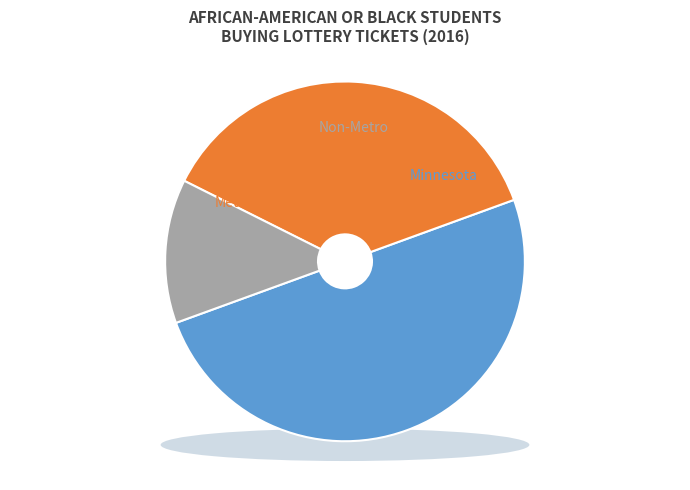

To the nearest percent, what portion does Minnesota represent?

50%